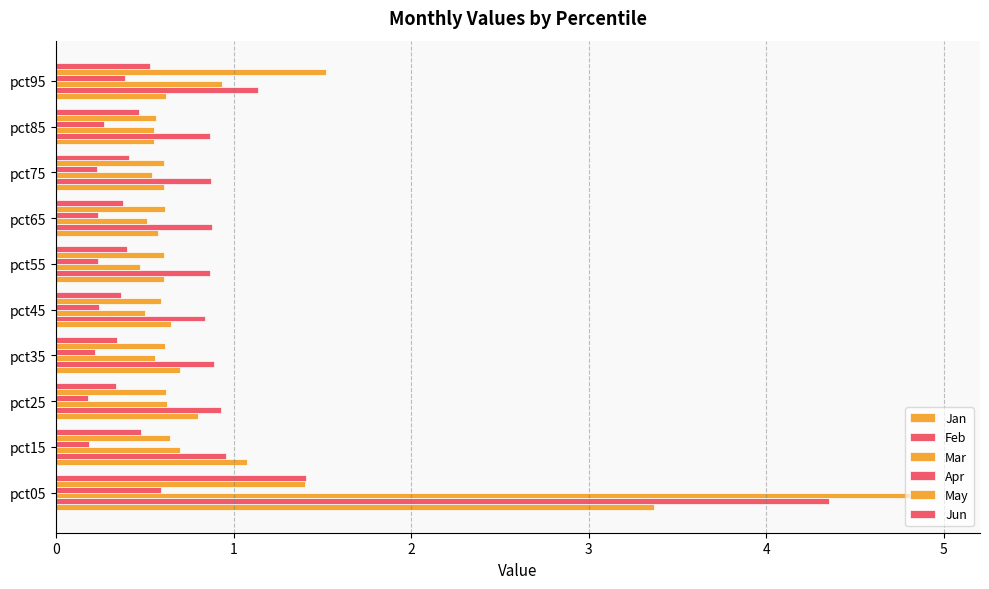

Count the number of data series in this chart.

6